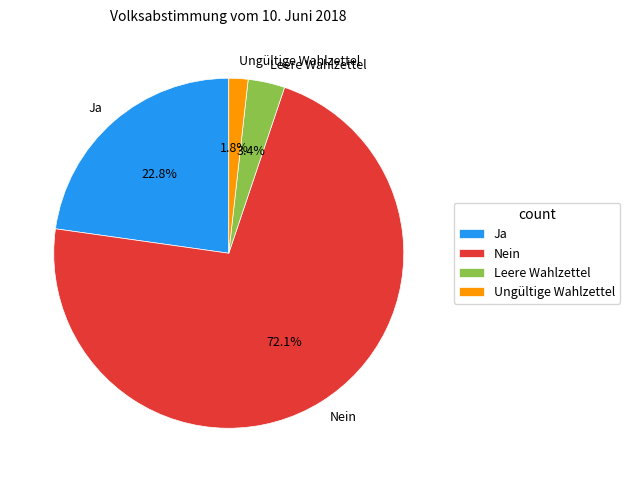

How many segments does this pie chart have?

4